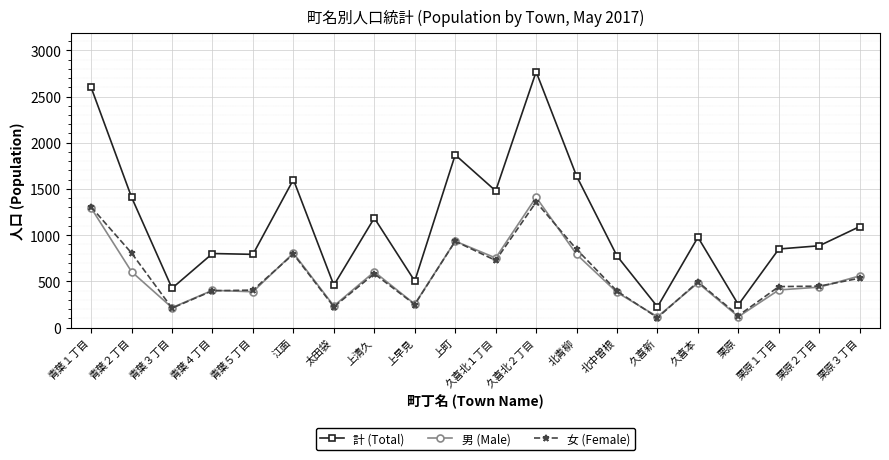

Which series changed the most between 上清久 and 北中曽根?

計 (Total)